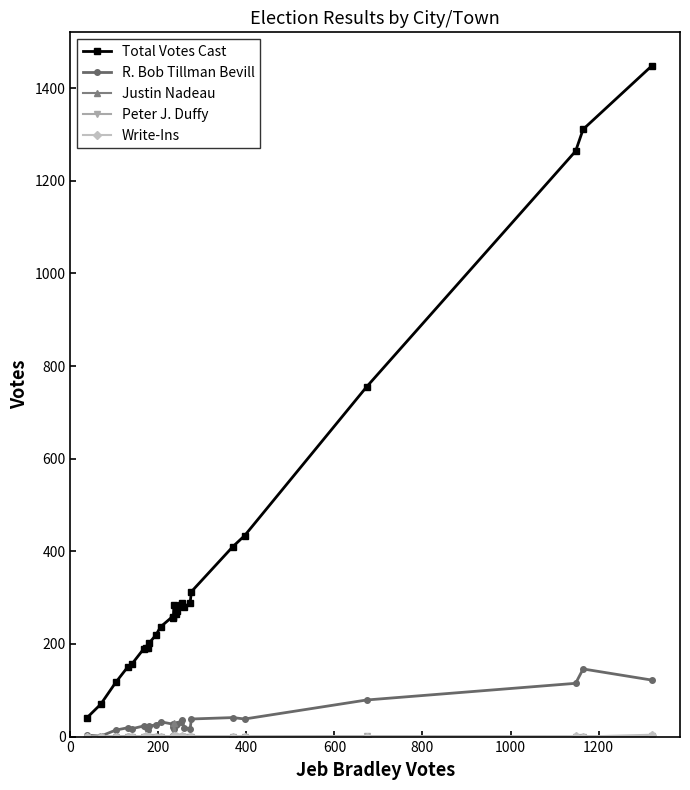

What is the maximum value shown in the chart?

1448